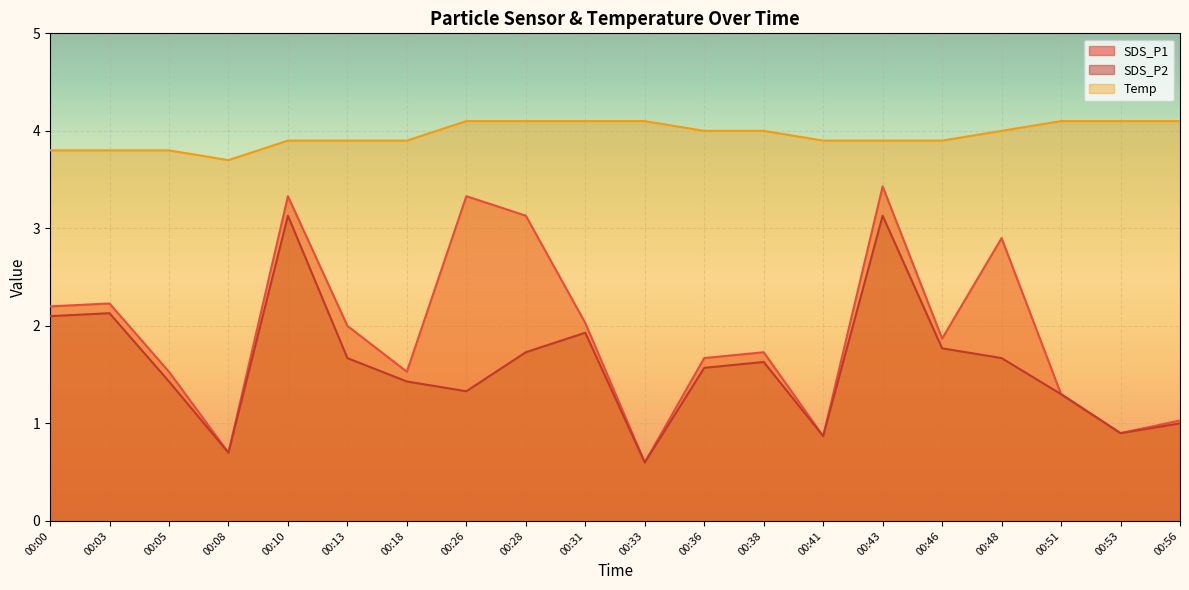

The Temp series shows 3.9 at 00:18. True or false?

True